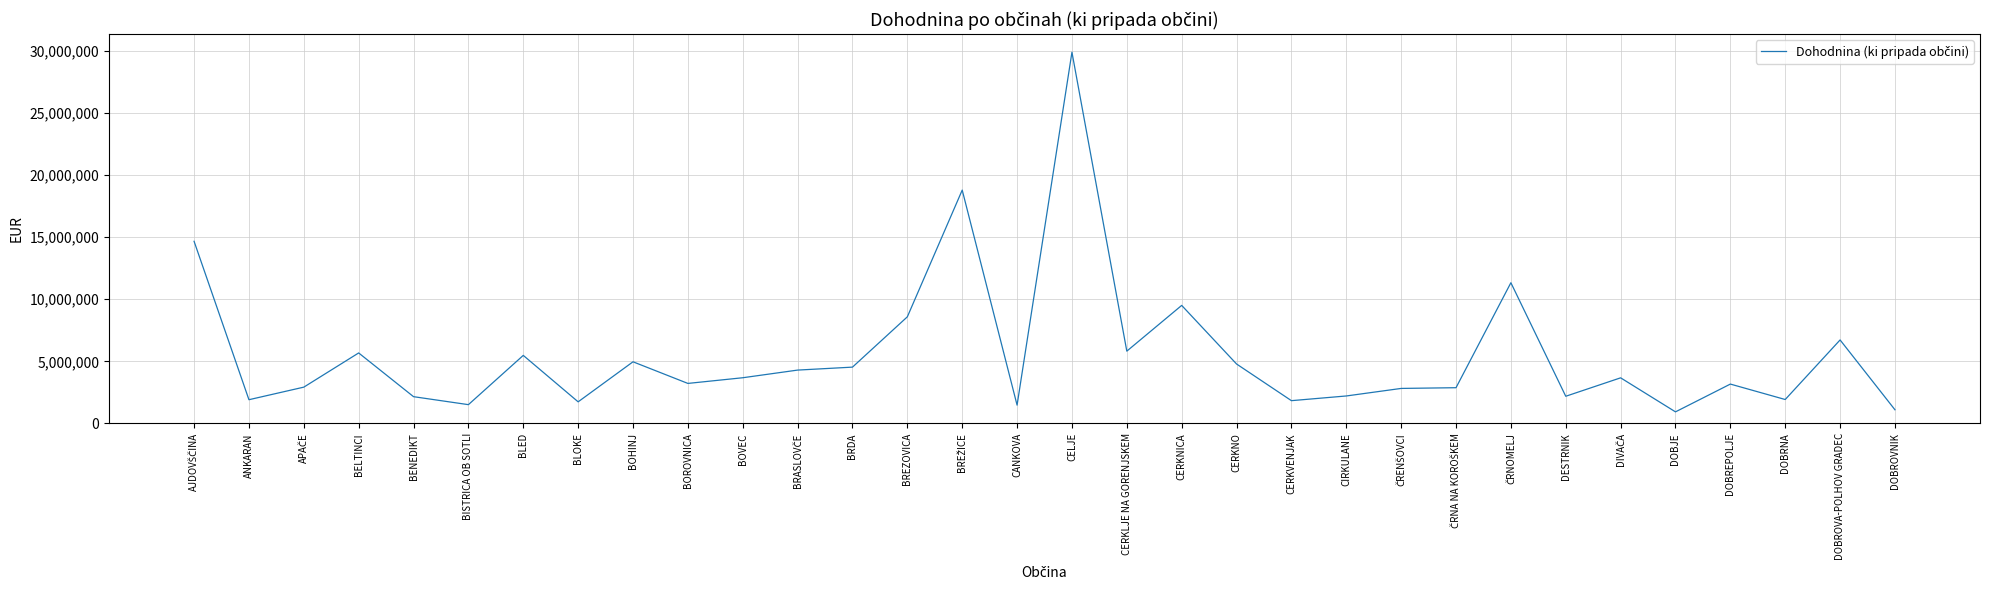

Which category has the highest value across all series?

CELJE